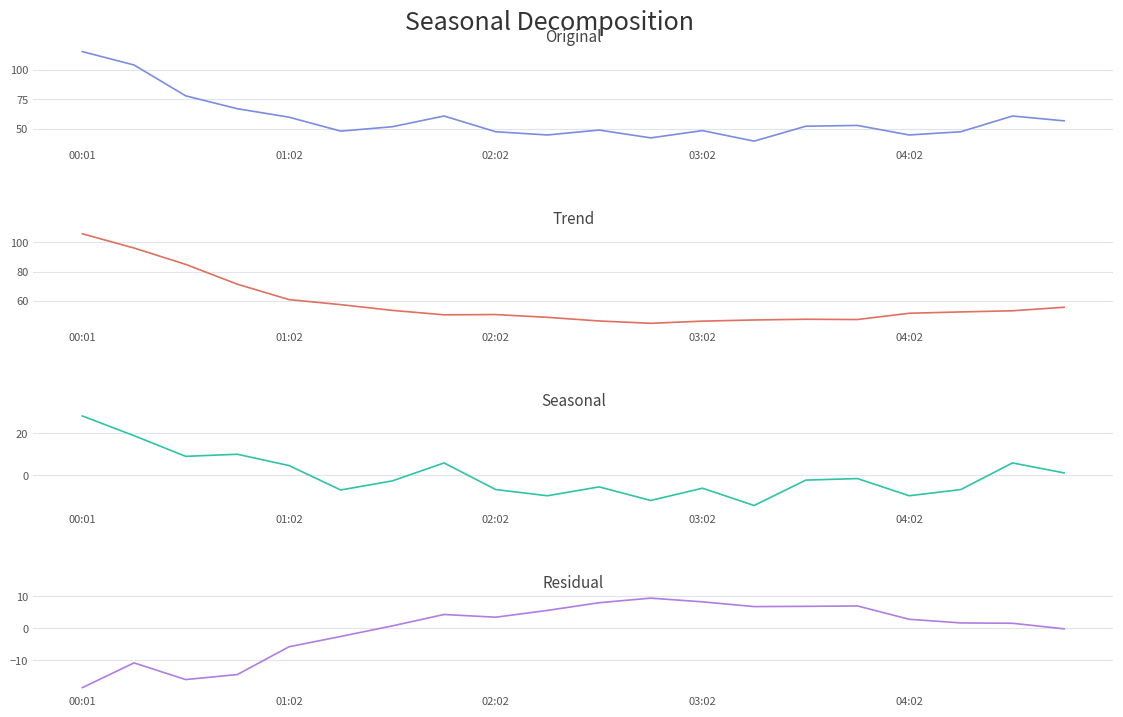

Between 01:02 and 10, which is larger?

01:02